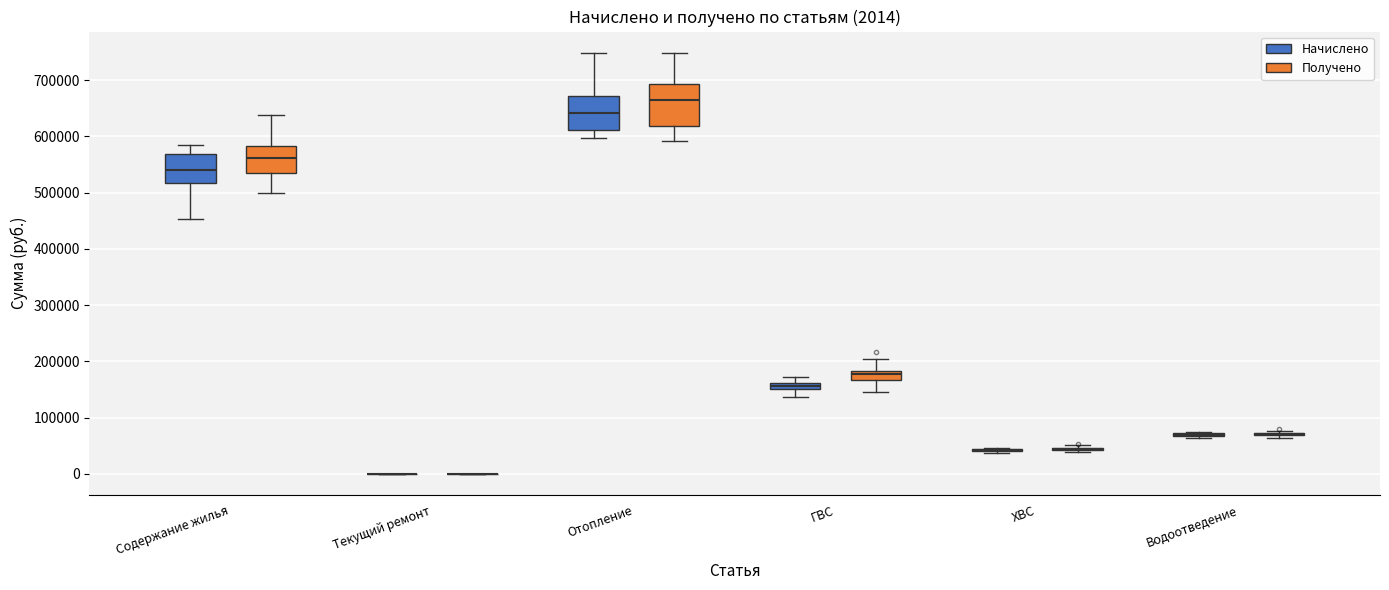

Which box is the tallest, from its lower edge to its upper edge?

Отопление (Получено)